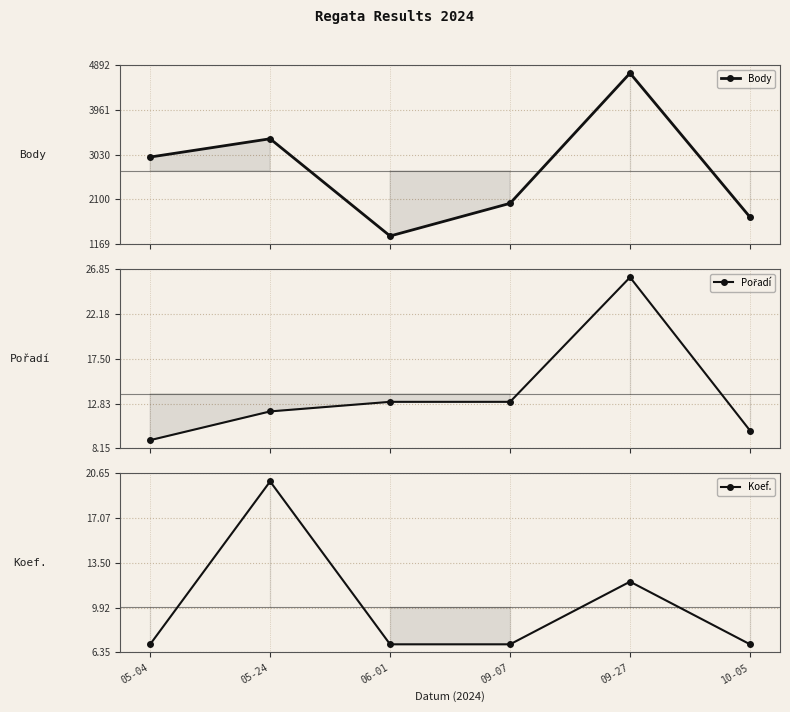

The value of Body at 10-05 is 1730. True or false?

True